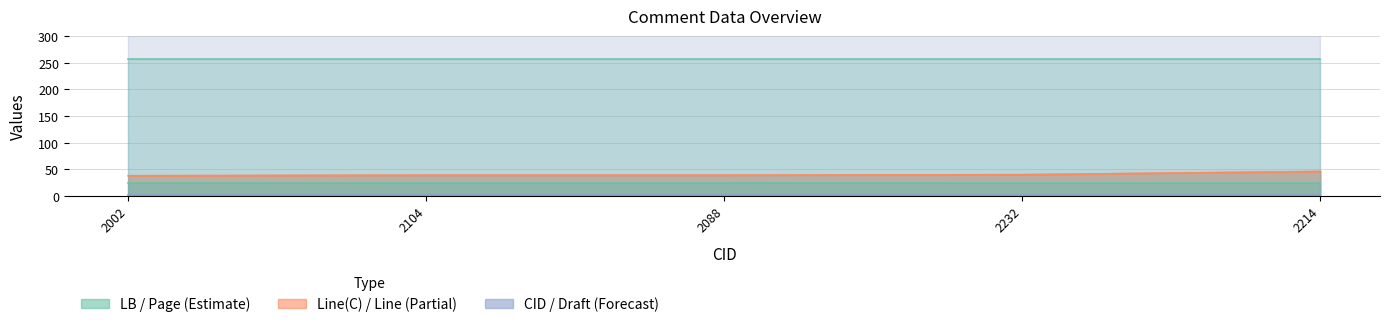

True or false: Line has more than 2 interior local peaks.

False